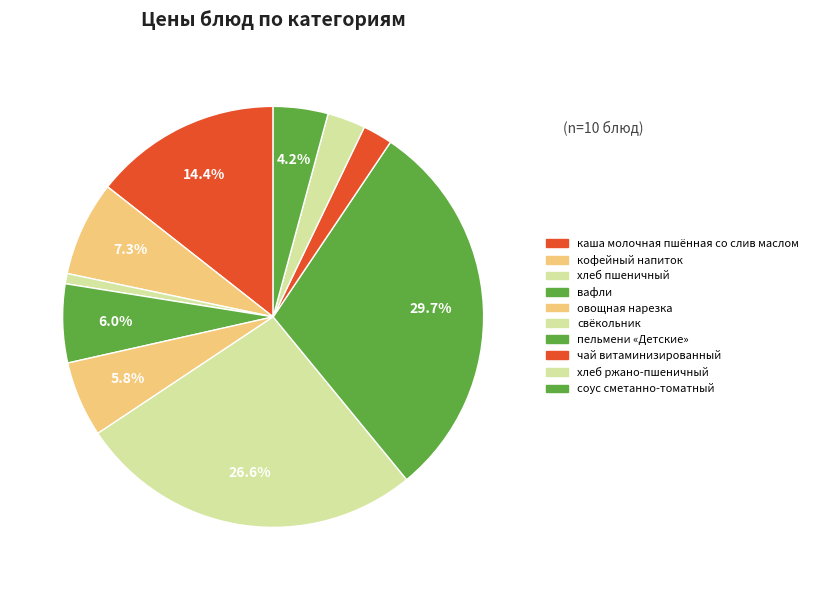

Which category has the biggest portion of the pie?

пельмени «Детские»